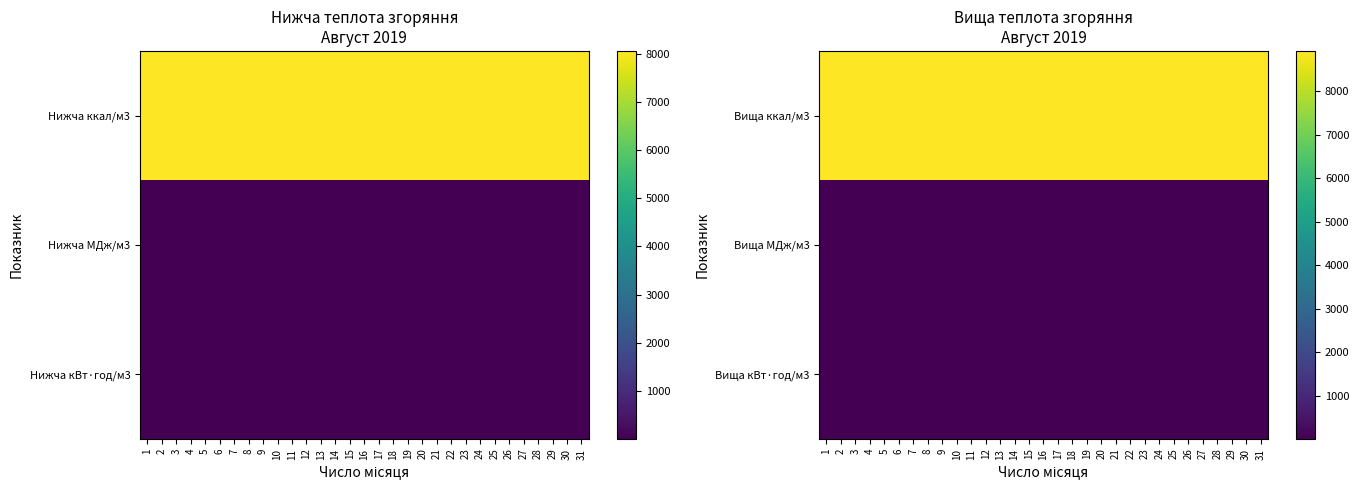

Which series has the largest range (max minus min)?

Вища ккал/м3